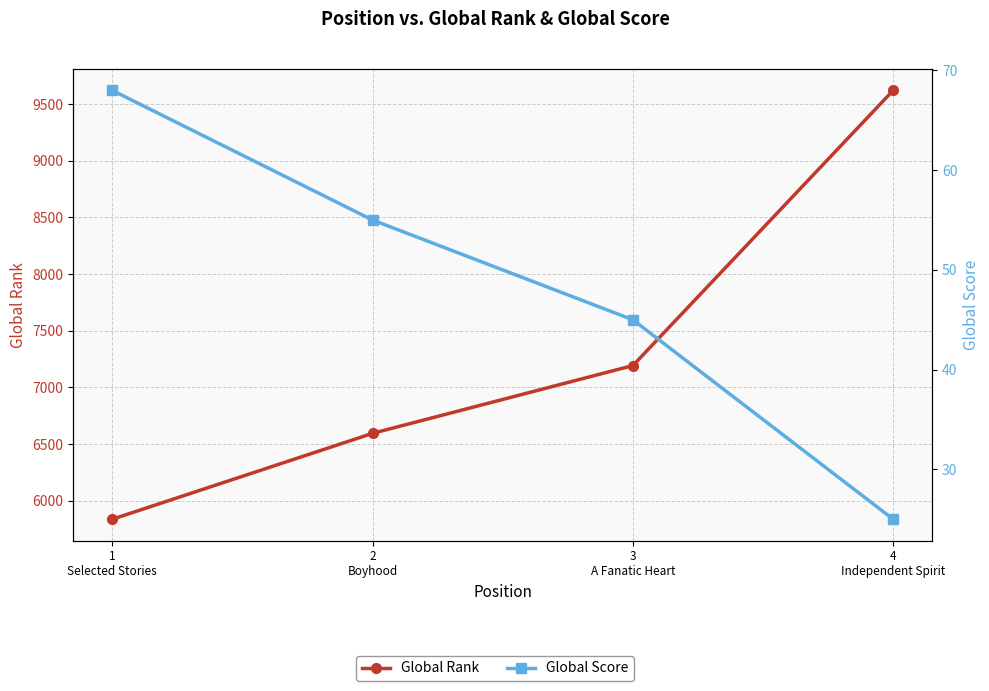

The value of Global Rank at 1
Selected Stories is 5837. True or false?

True